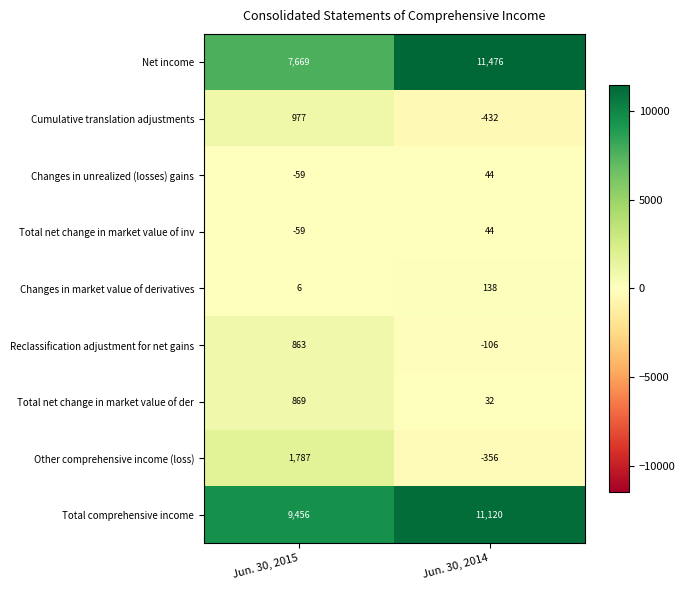

At which label is Total net change in market value of inv closest to -7?

Jun. 30, 2014